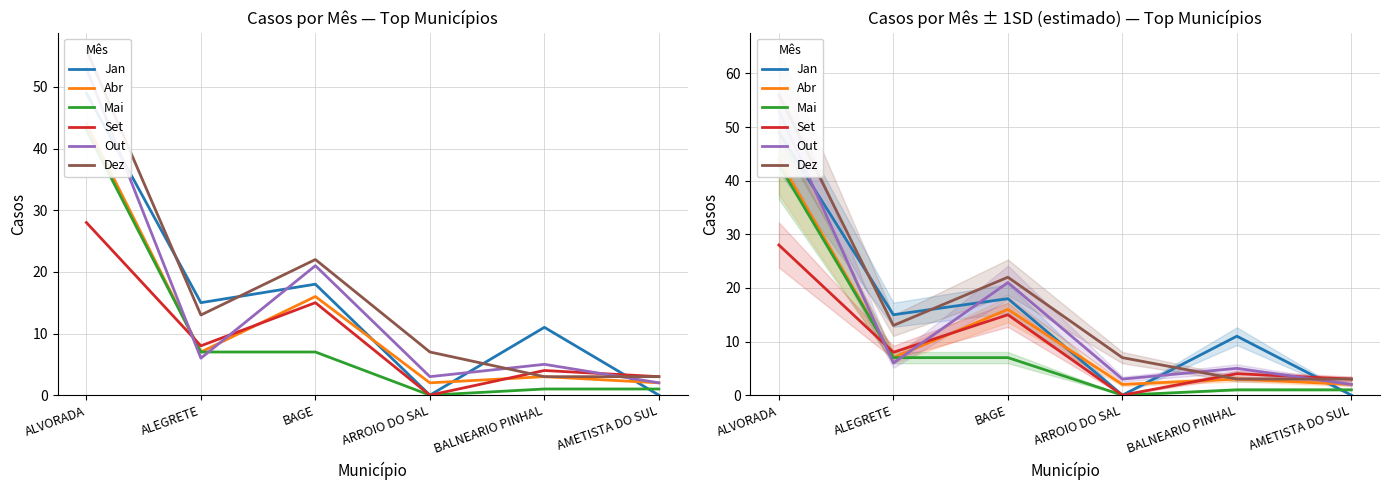

Does the chart display data point markers on the line(s)?

No